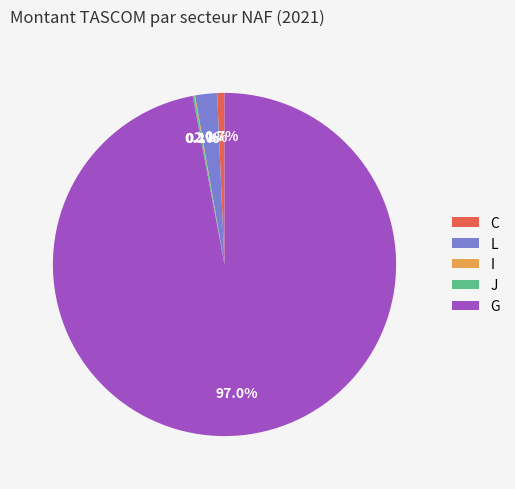

What is the ratio of the value at L to the value at C?

3.0